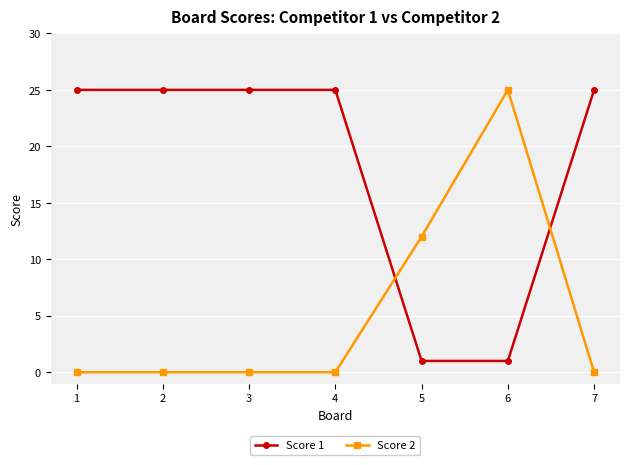

What is the spread (max minus min) of values at 5?

11